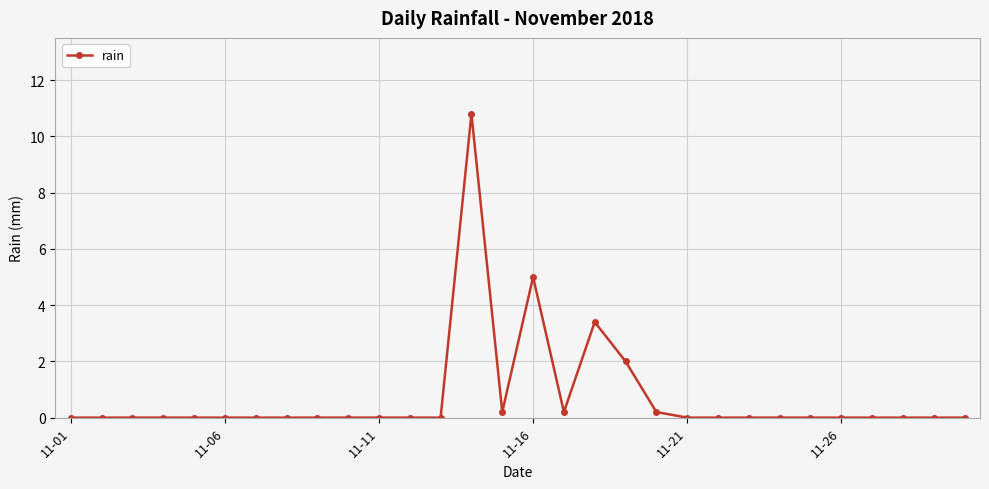

What is the difference between the maximum and second lowest values?

10.8